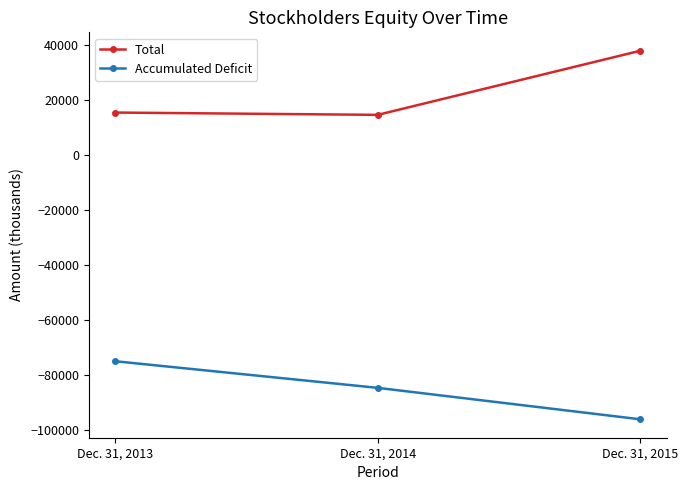

How many lines are shown in the chart?

2